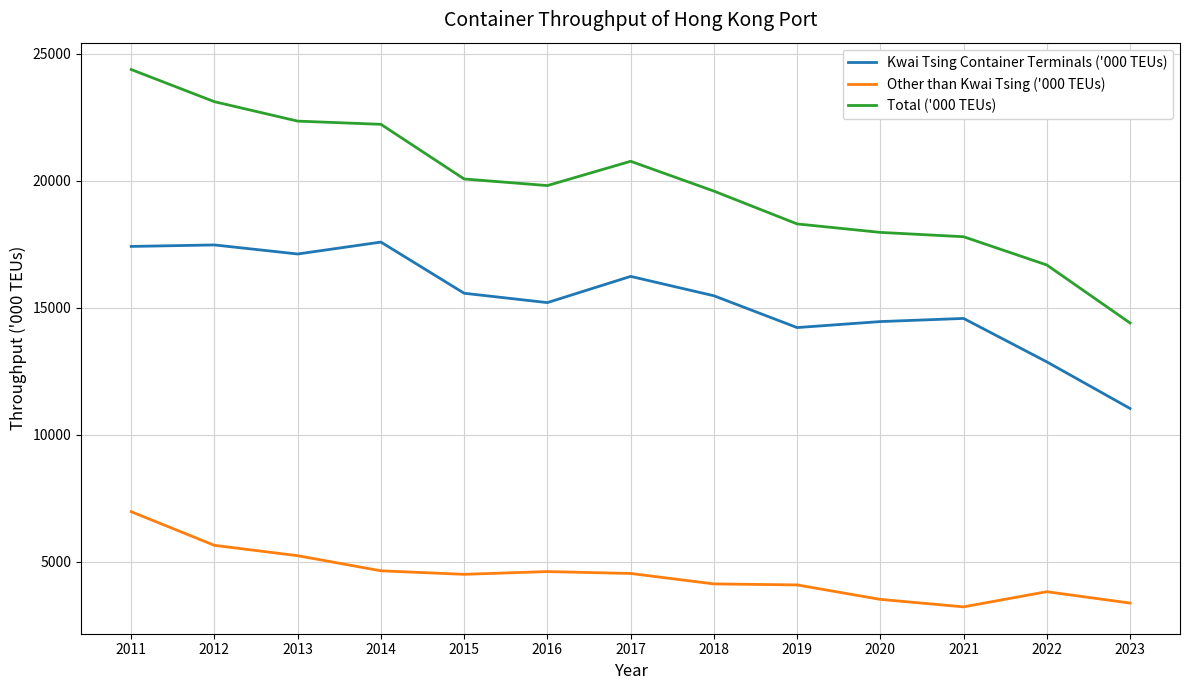

How many lines are shown in the chart?

3